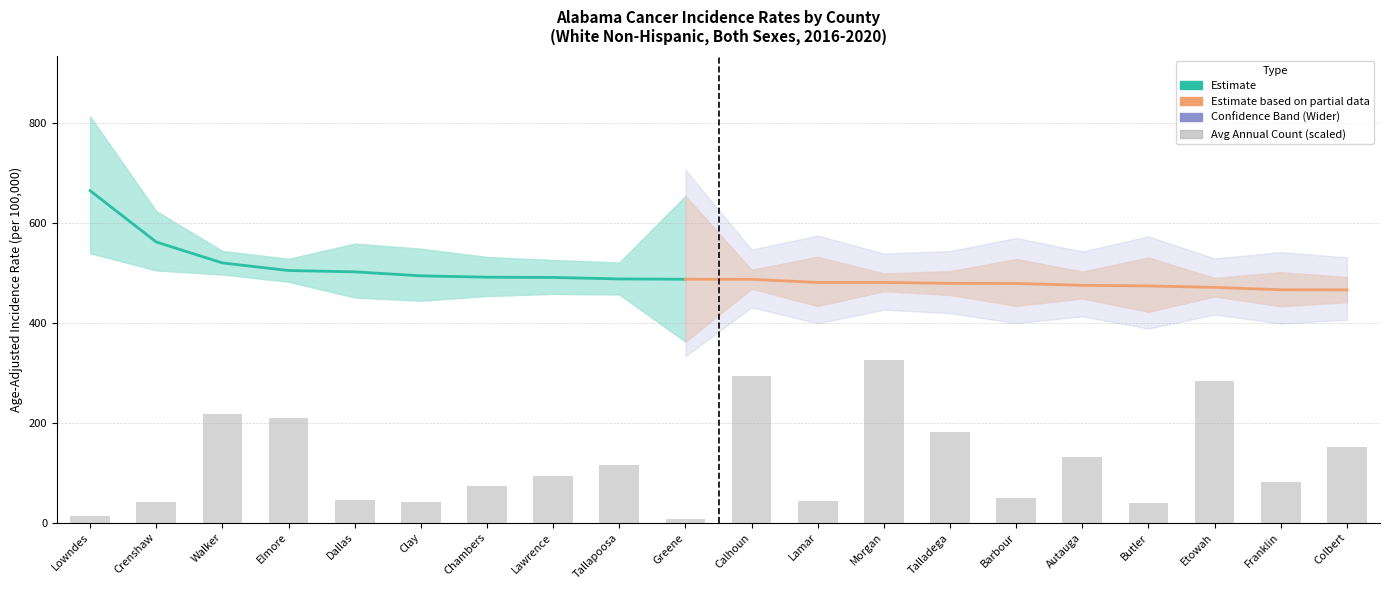

Which series changed the most between Morgan and Talladega?

Avg Annual Count